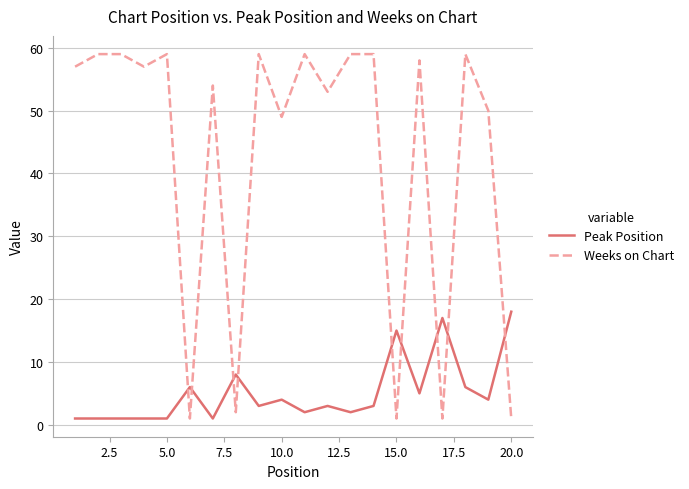

What is the difference between the maximum and minimum values in the Weeks on Chart series?

58